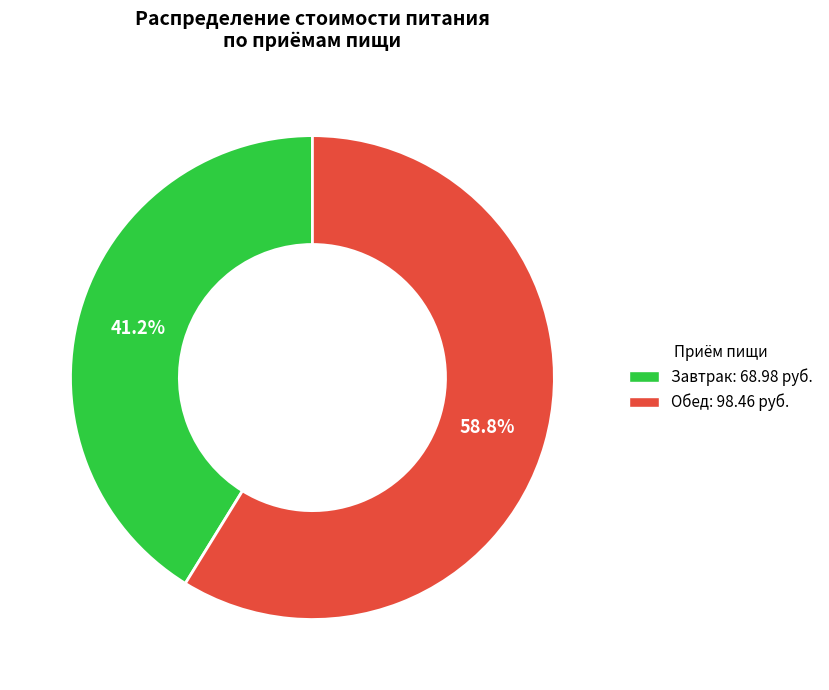

Is there a majority slice in this chart?

Yes